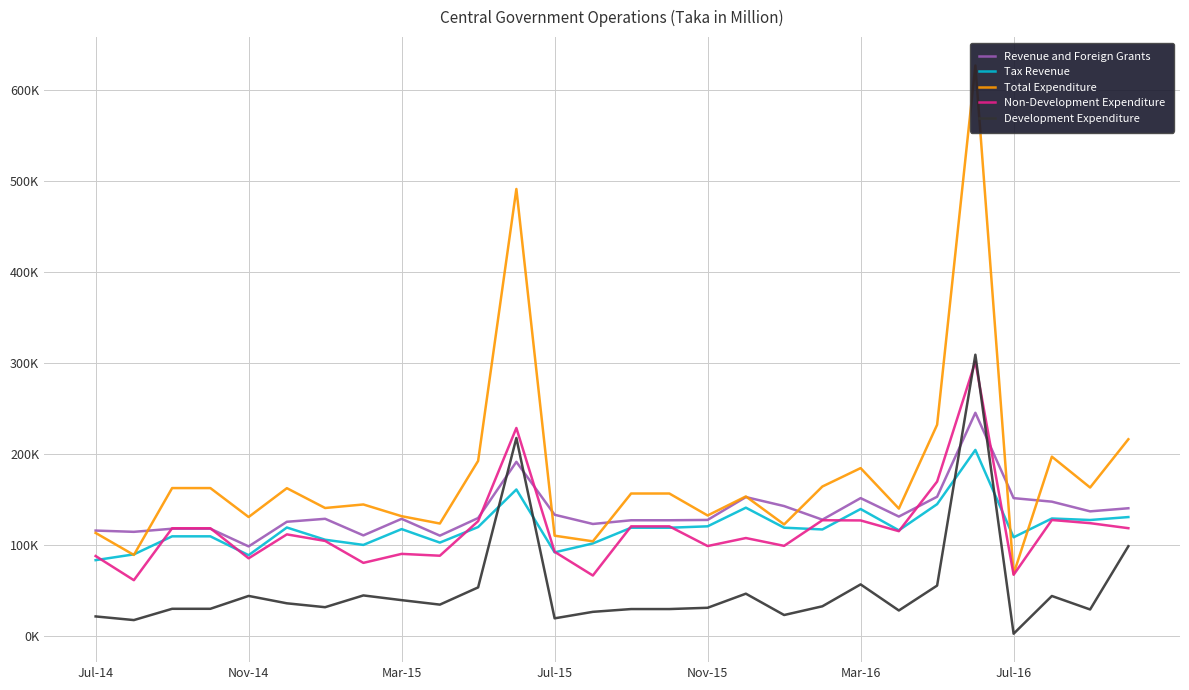

True or false: Total Expenditure has a value of 194751.1 at 7.

False